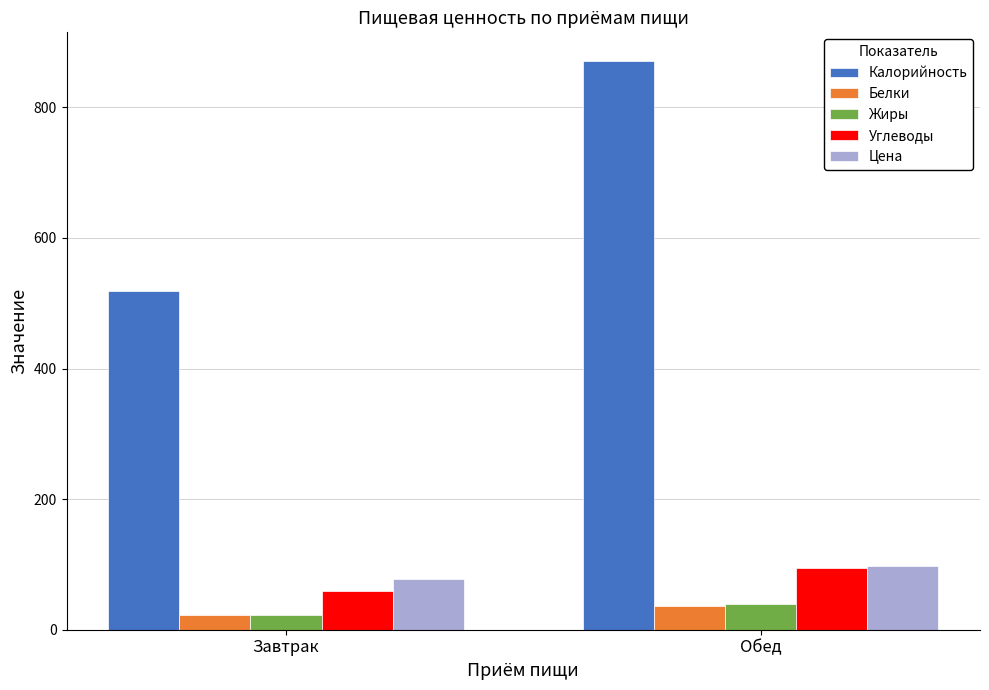

What value does the Белки series have at Обед?

36.4